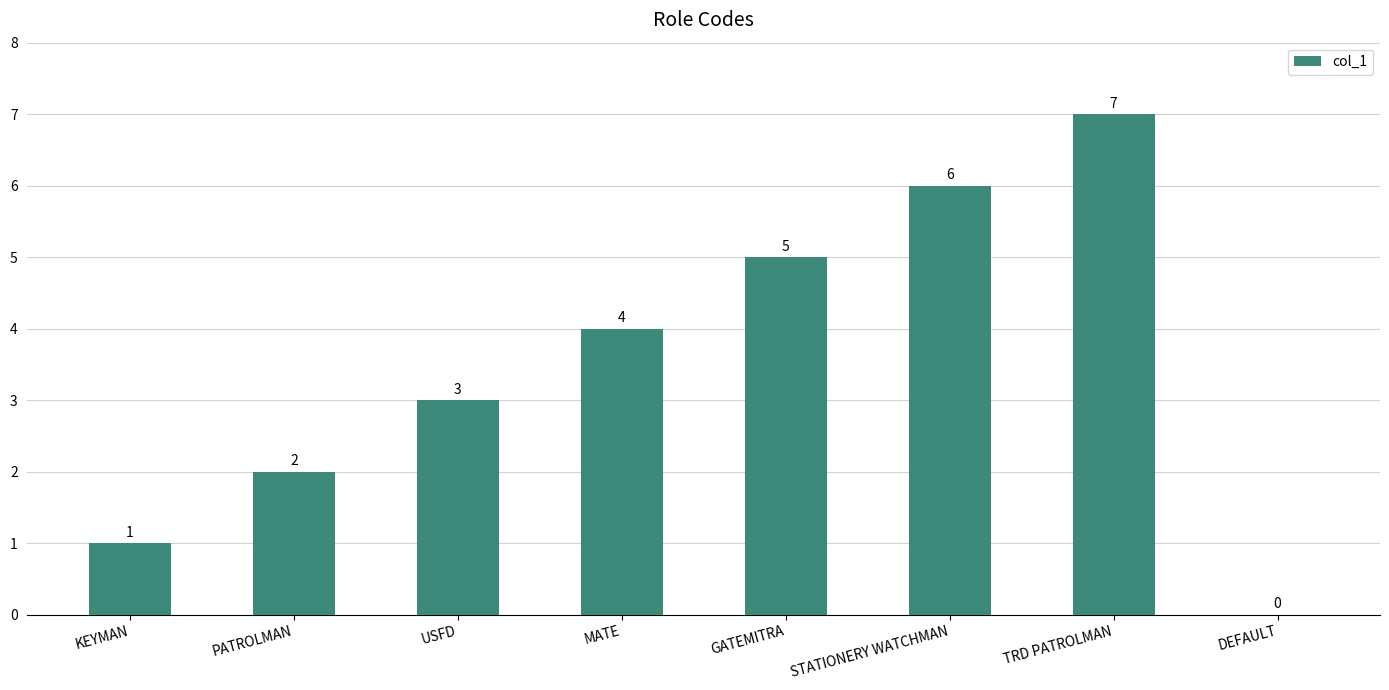

The value at STATIONERY WATCHMAN is 6. True or false?

True